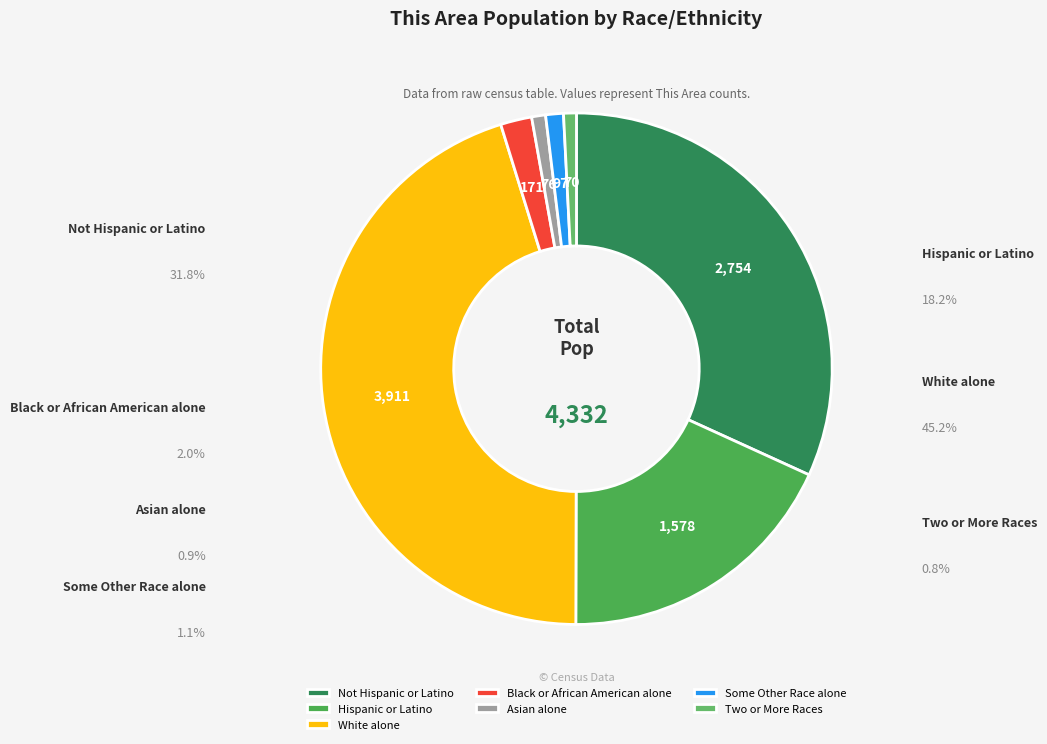

Which category has the smallest portion of the pie?

Two or More Races